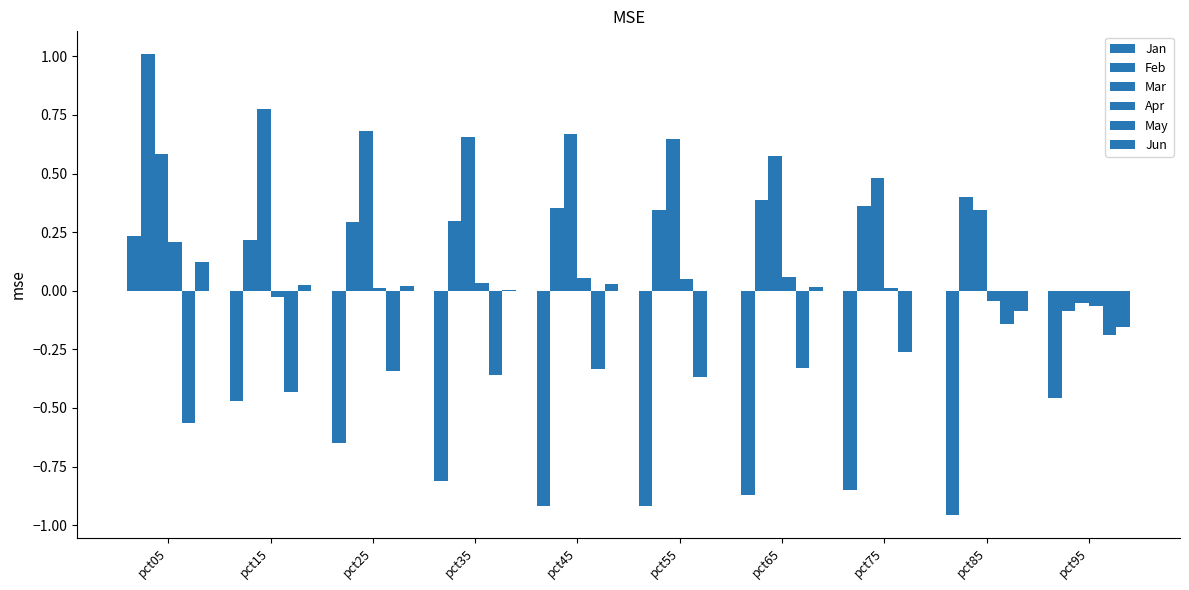

What is the difference between the Mar values at pct45 and pct05?

0.1